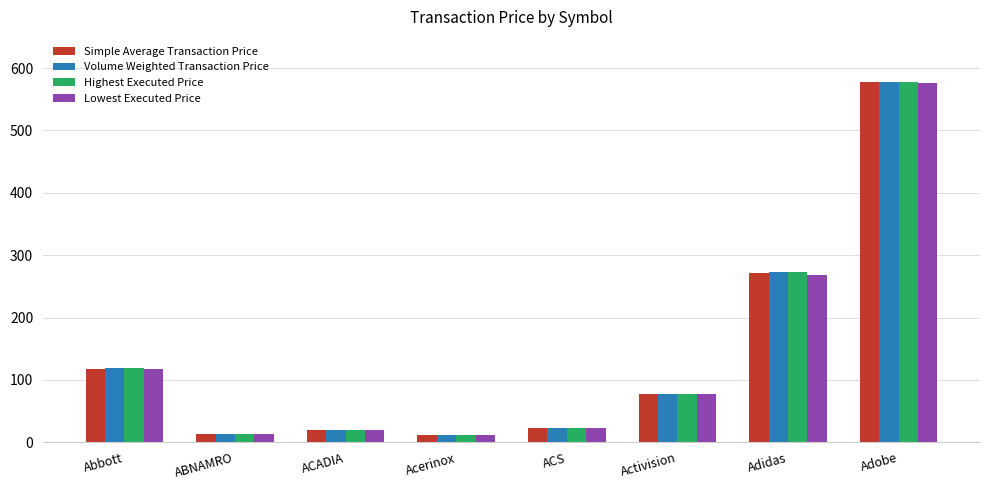

How many groups of bars are there?

8